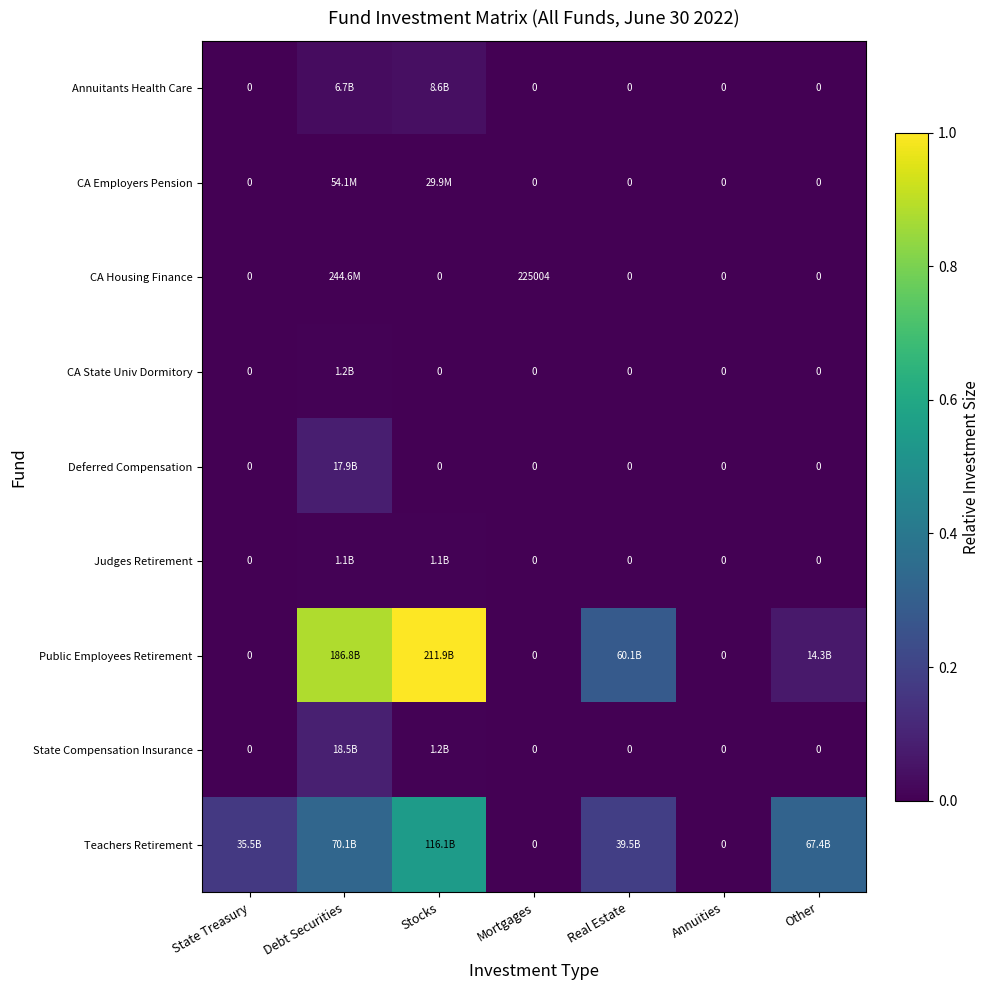

Which category has the highest value across all series?

Stocks